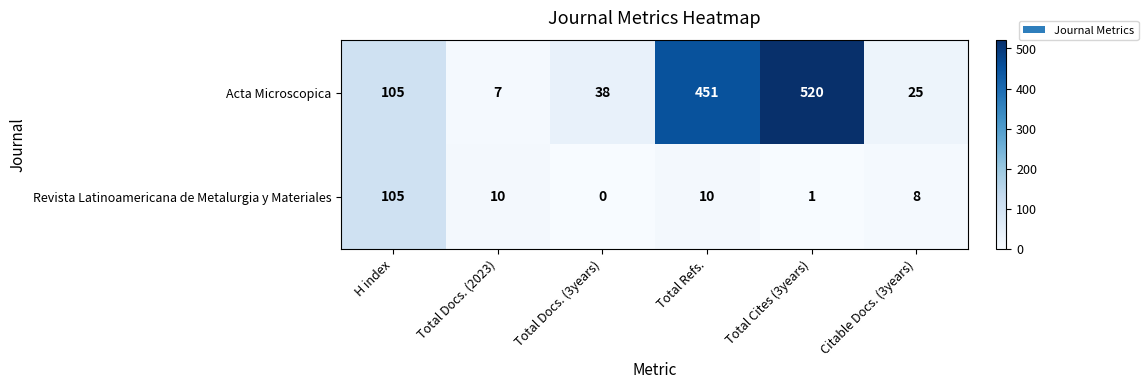

At which category is the sum across all series the highest?

Total Cites (3years)